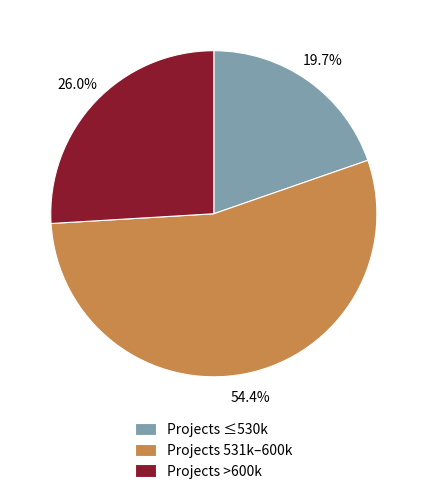

Is Projects 531k–600k the majority of the pie?

Yes